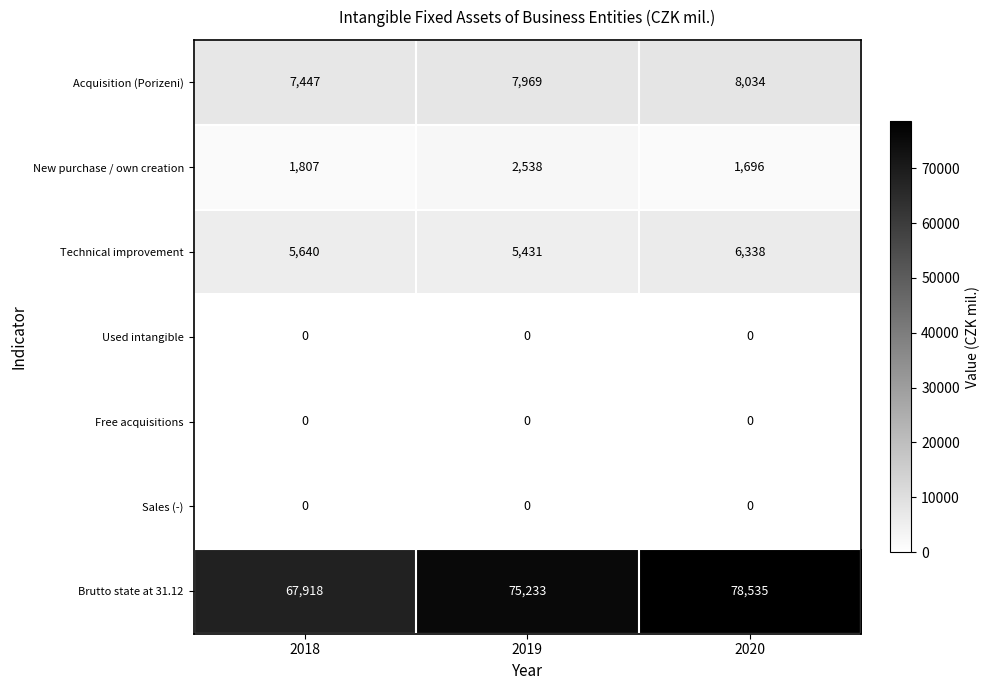

What is the difference between the New purchase / own creation values at 2019 and 2018?

731